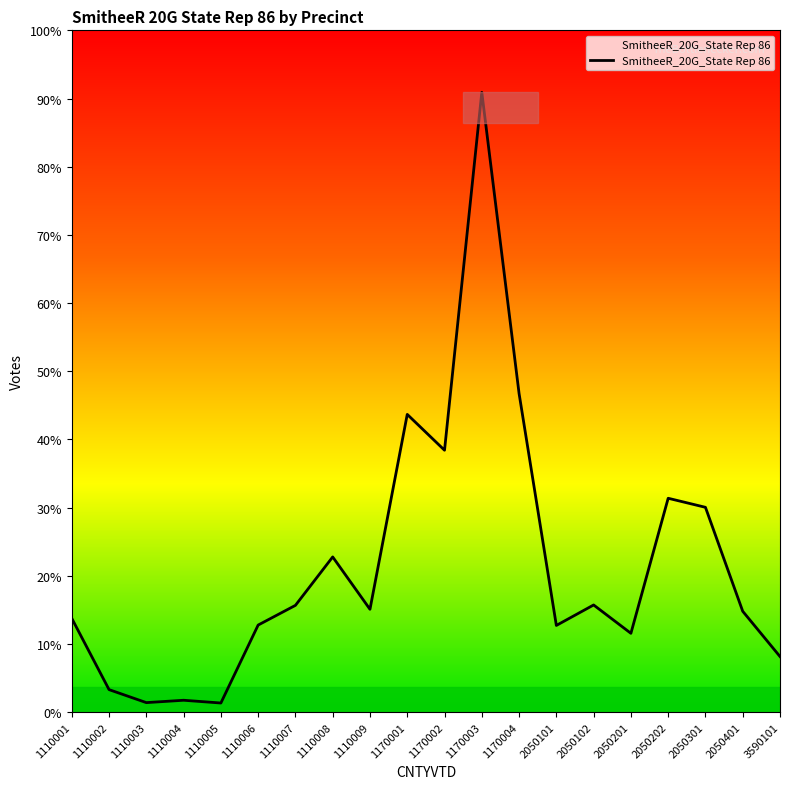

At which category does the chart reach its peak across all series?

1170003